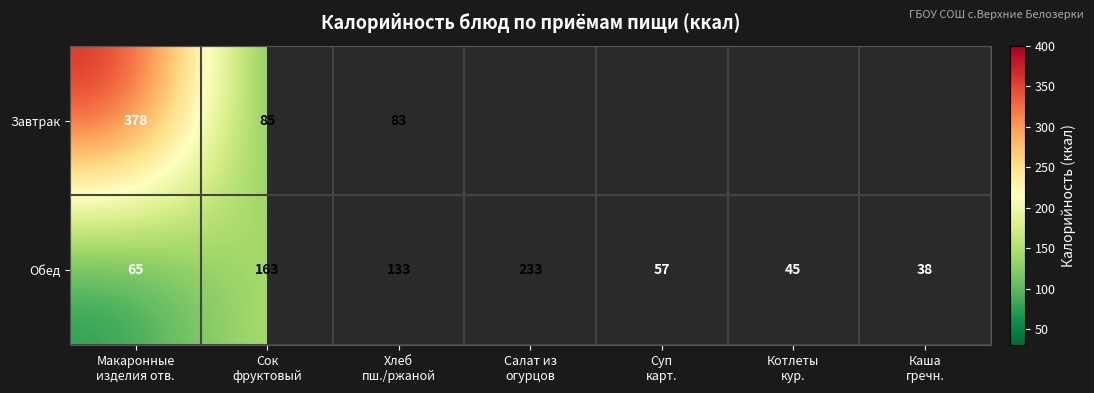

What is the maximum value for Обед?

233